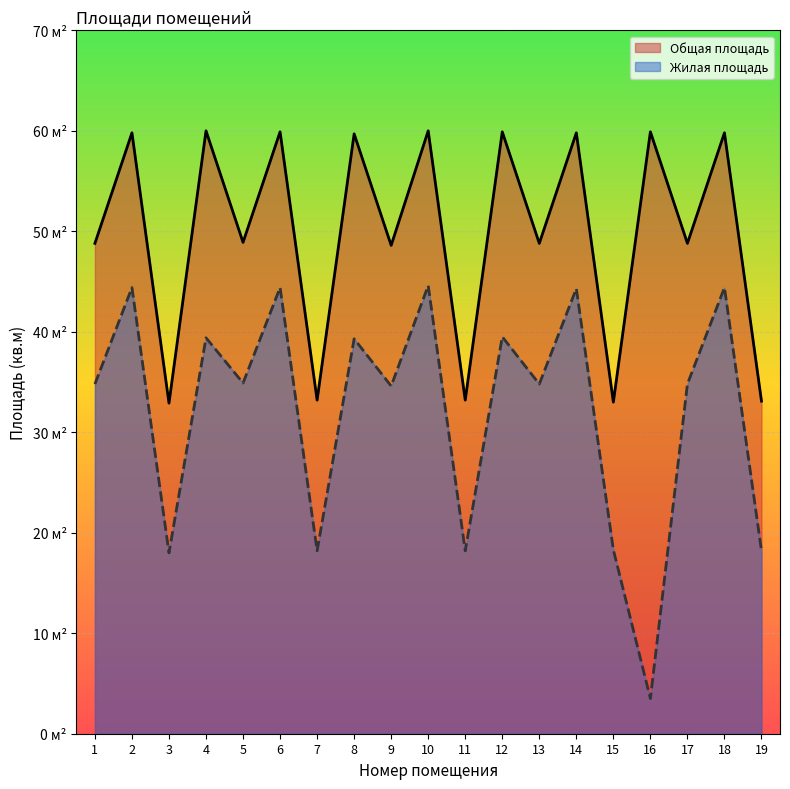

True or false: Общая площадь and Жилая площадь intersect in this chart.

False